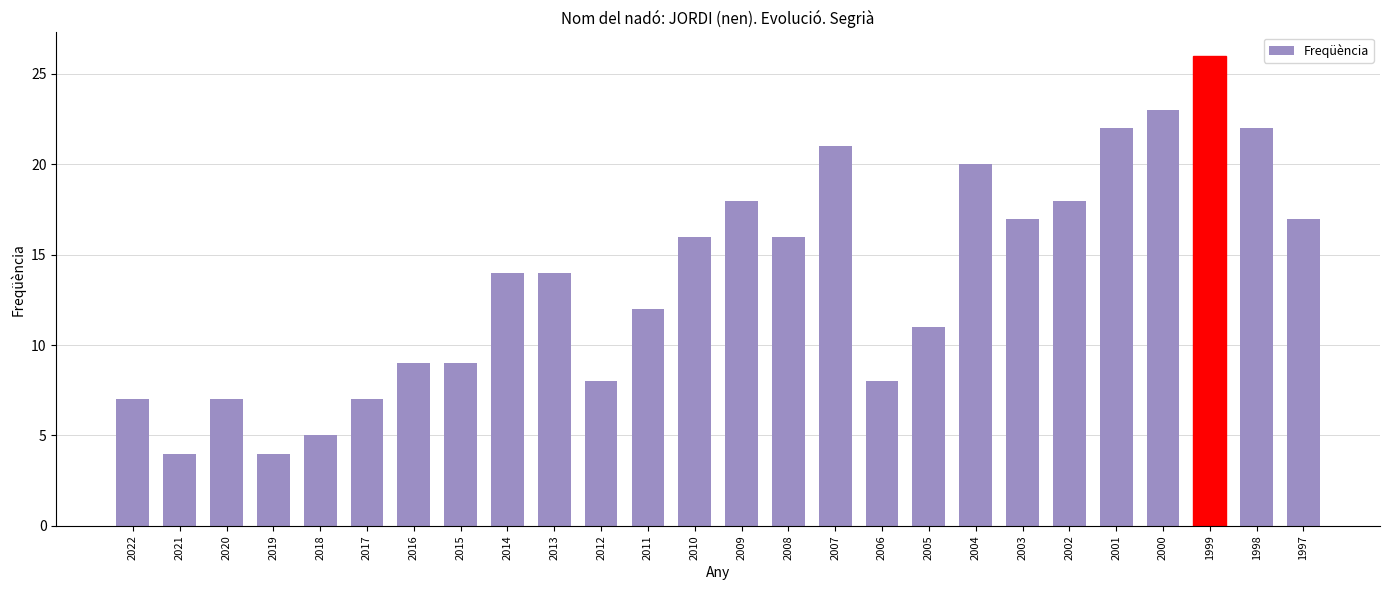

Which has a higher value, 2007 or 2012?

2007